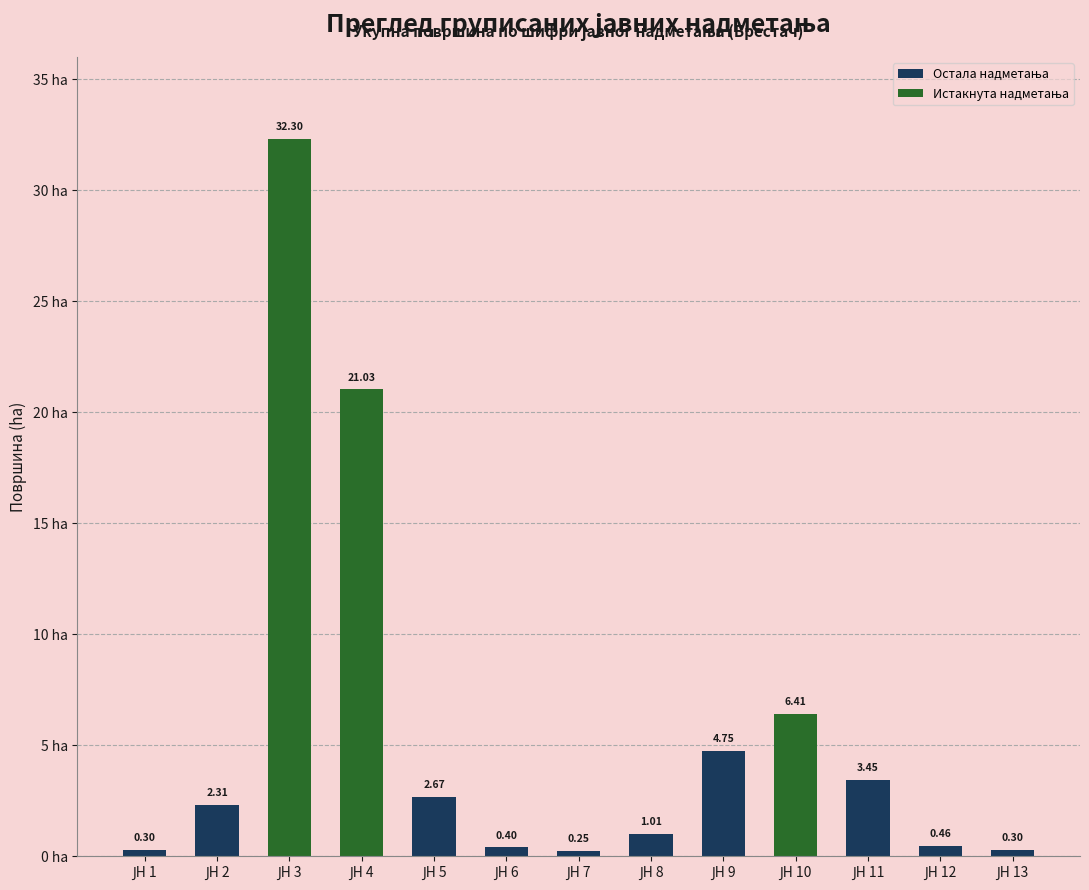

What is the sum of all values?

75.6